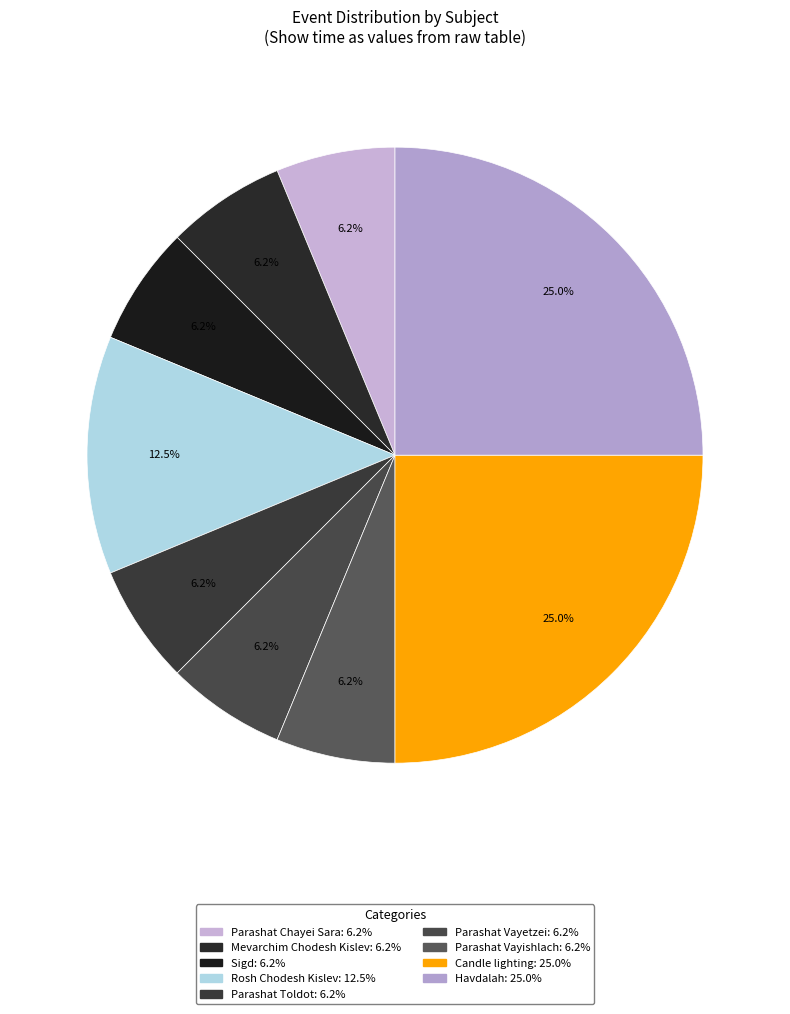

How many segments does this pie chart have?

9